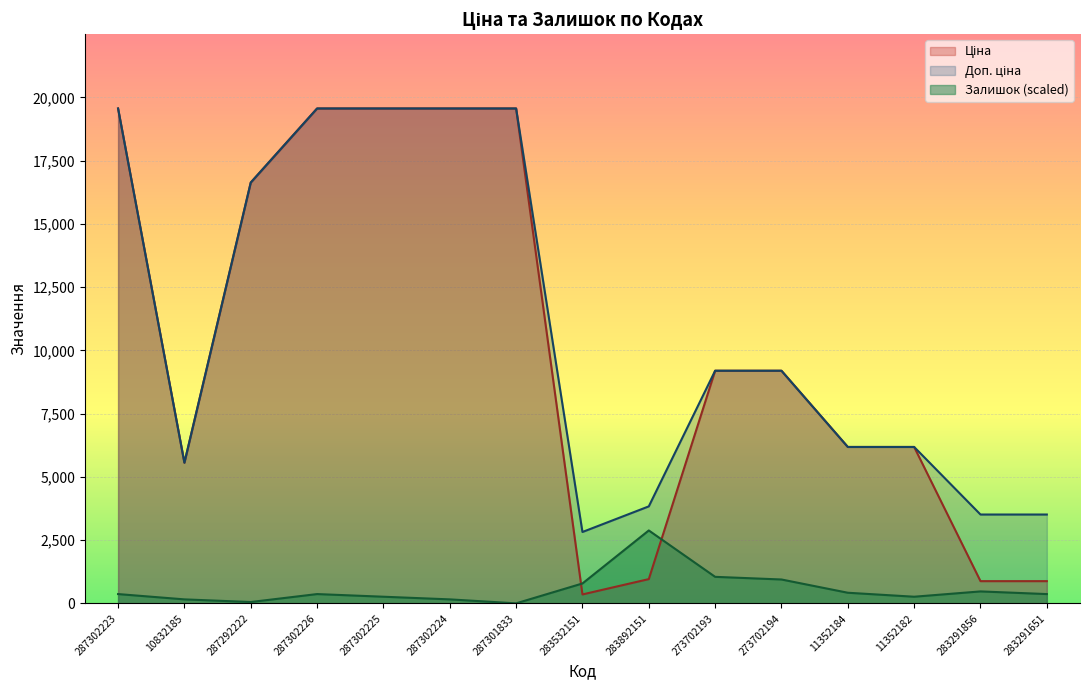

What is the total value across all series at 11352184?

12784.4